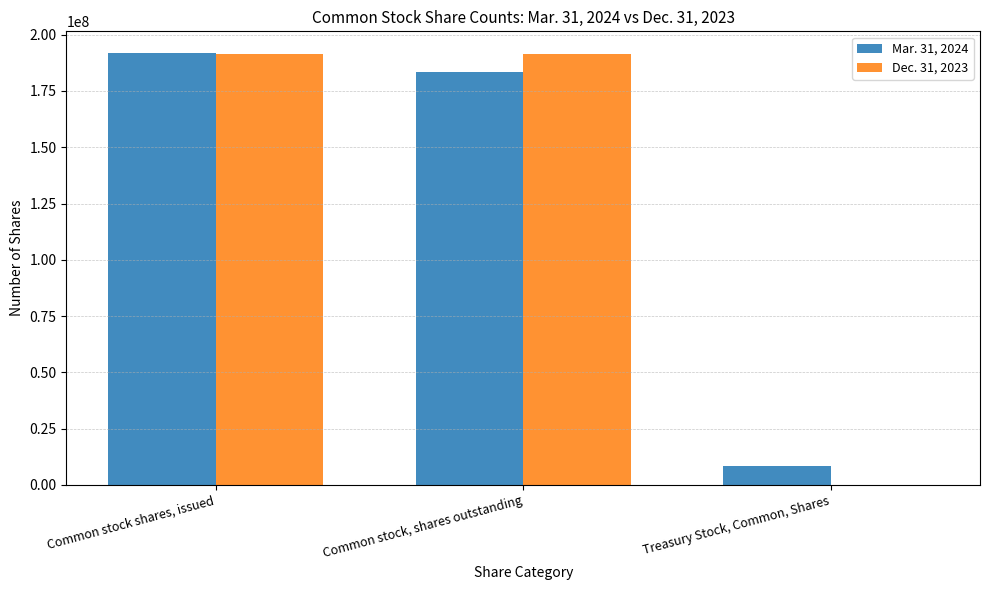

True or false: Mar. 31, 2024 has a value of 191909000 at Common stock shares, issued.

True